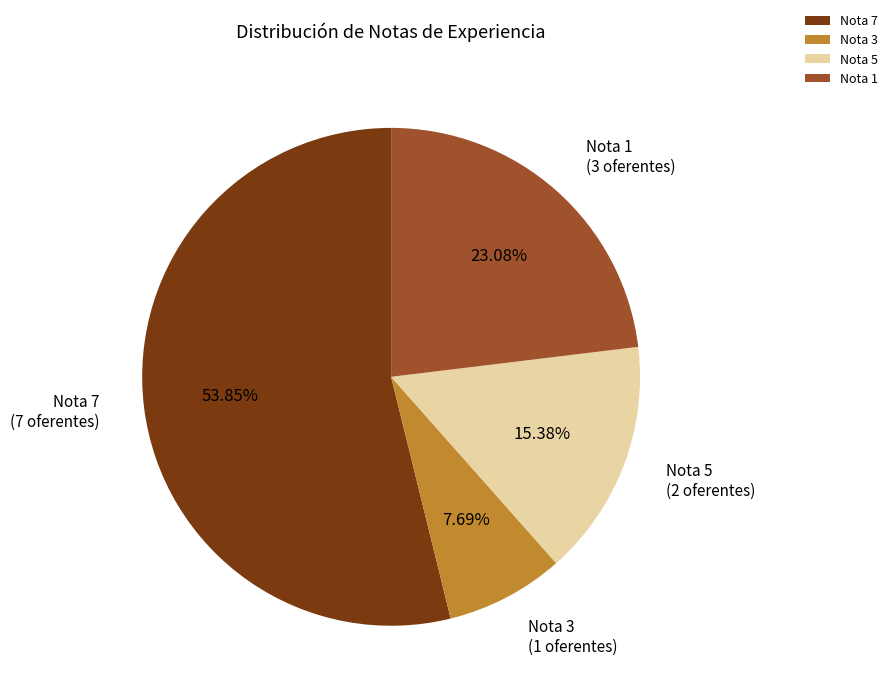

Rank the categories by value from highest to lowest.

Nota 7, Nota 1, Nota 5, Nota 3